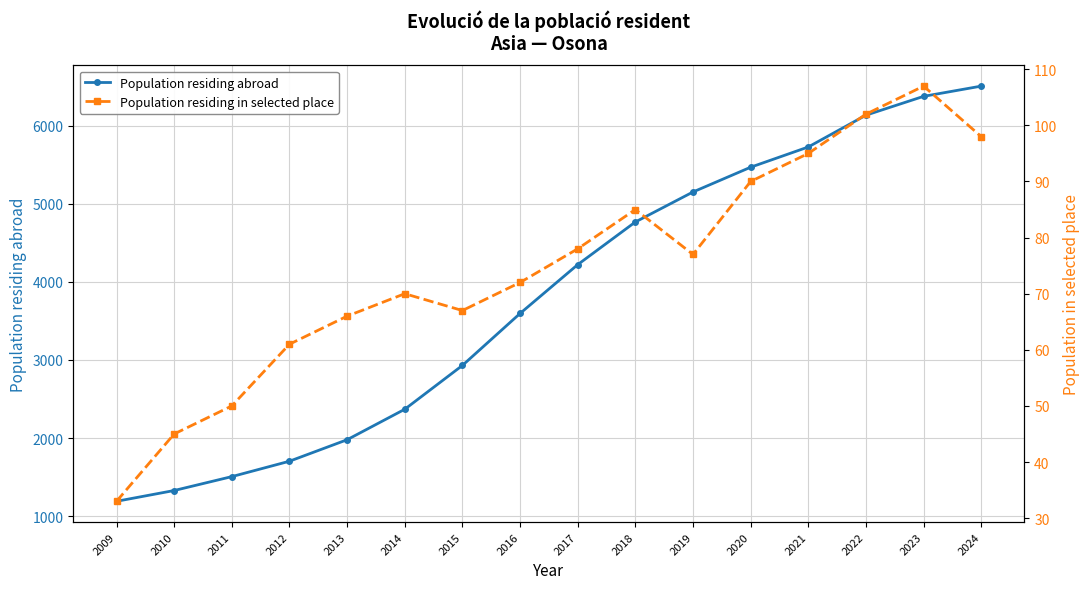

True or false: Population residing abroad and Population residing in selected place cross at least once.

False